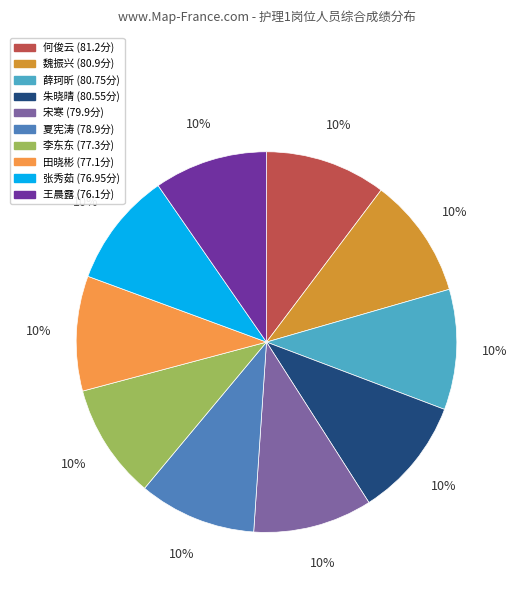

To the nearest percent, what percentage of the pie is 田晓彬?

10%